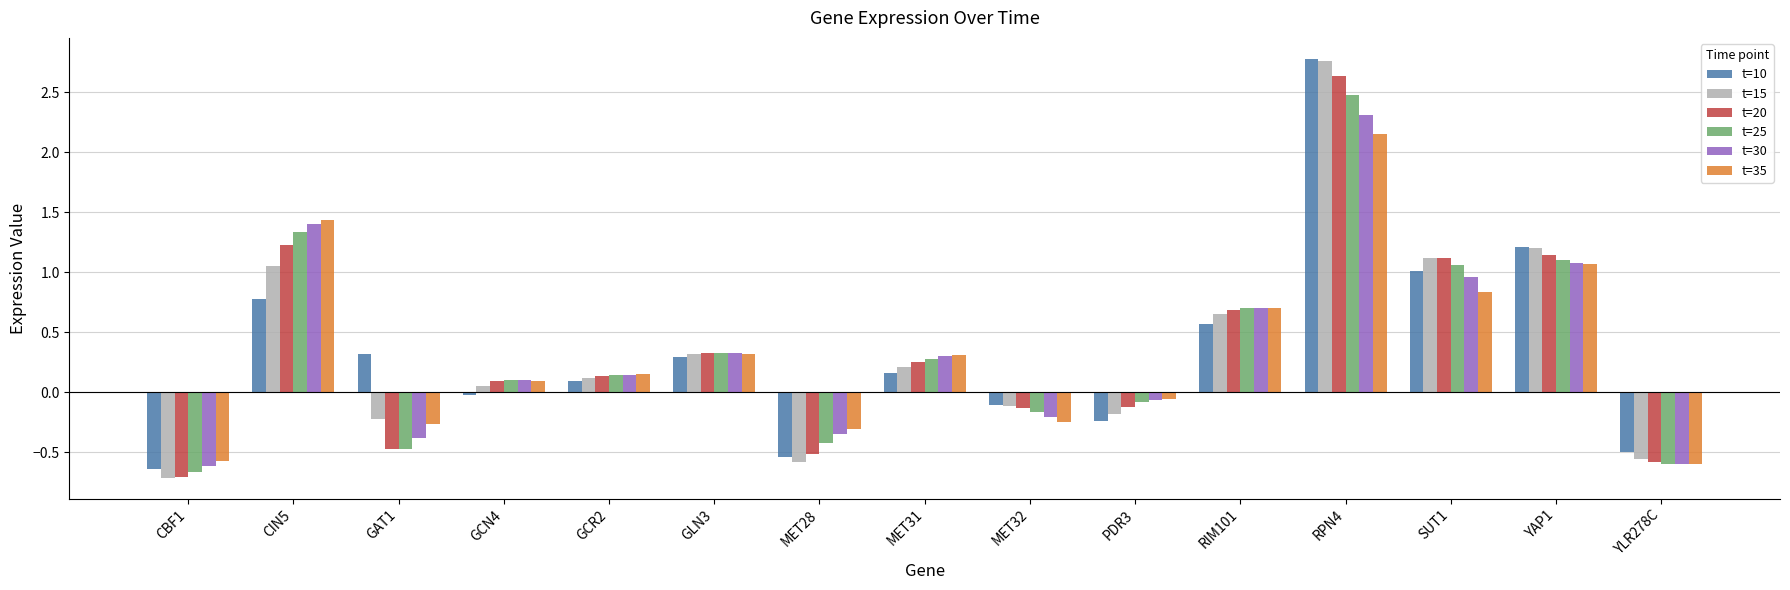

The value of t=15 at RPN4 is 2.8. True or false?

True